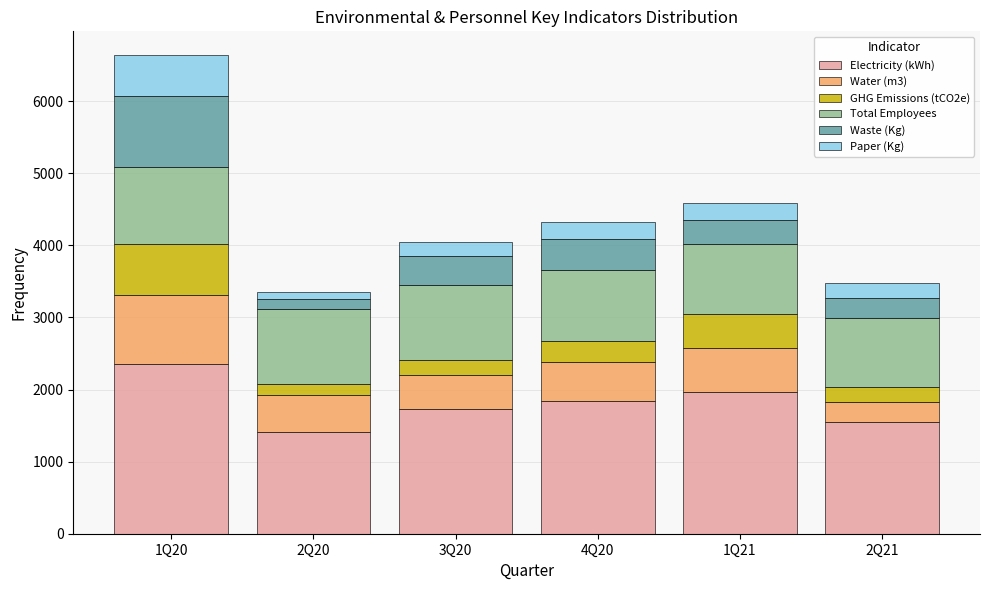

What is the maximum value for Electricity (kWh)?

2356.1